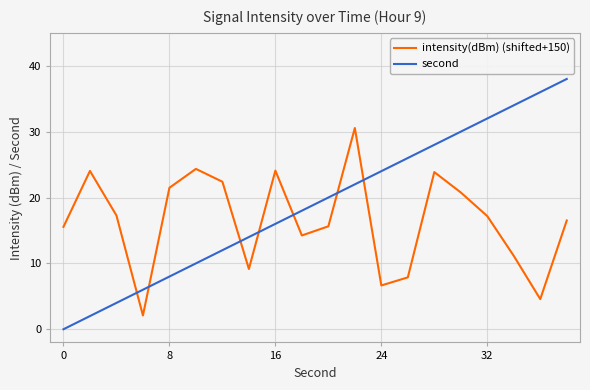

How many intersections are there between second and intensity(dBm) (shifted+150)?

7